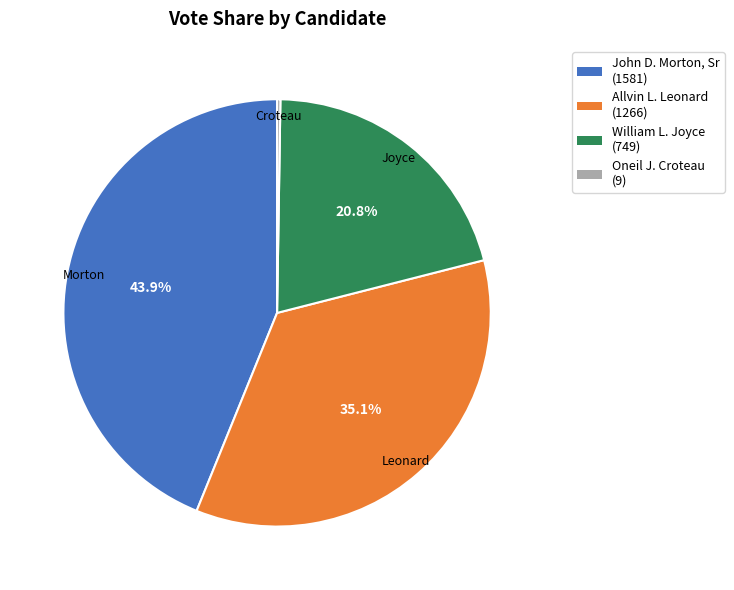

Combined, do Allvin L. Leonard and John D. Morton, Sr account for over 50%?

Yes